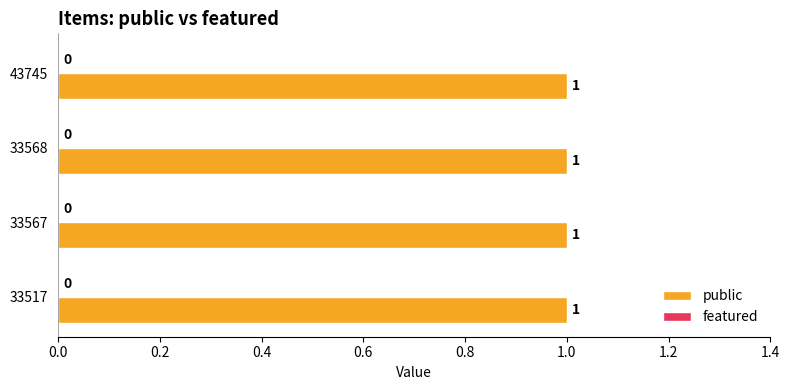

List the series in order of their overall mean, highest first.

public, featured